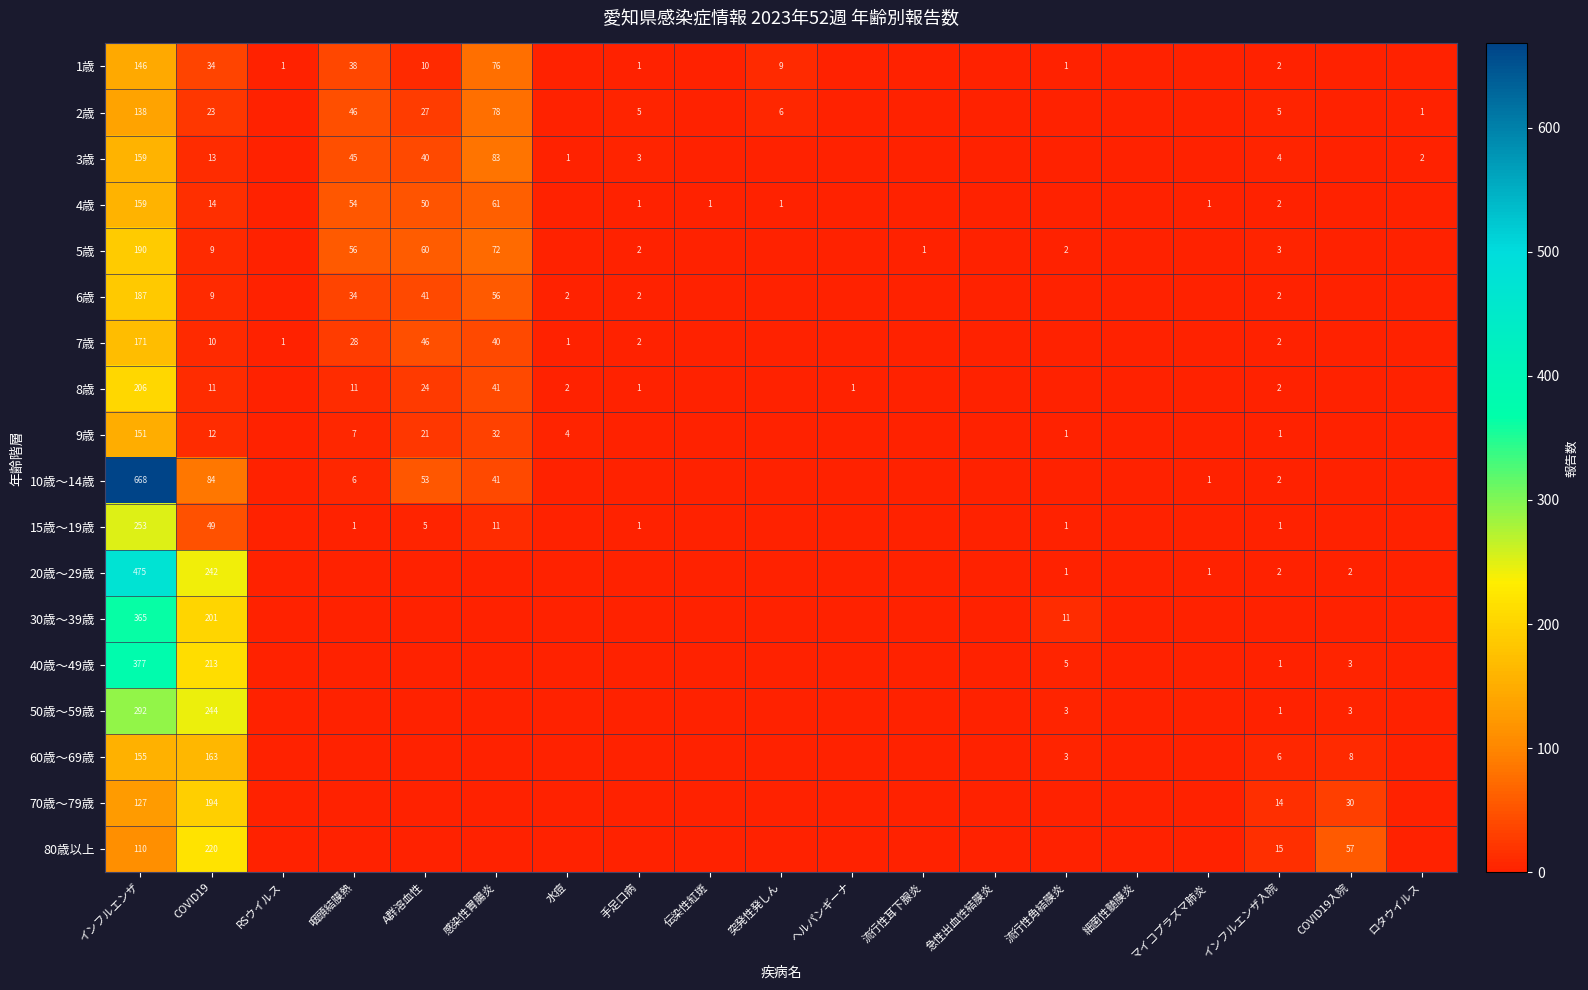

True or false: 20歳～29歳 has a value of 1 at マイコプラズマ肺炎.

True